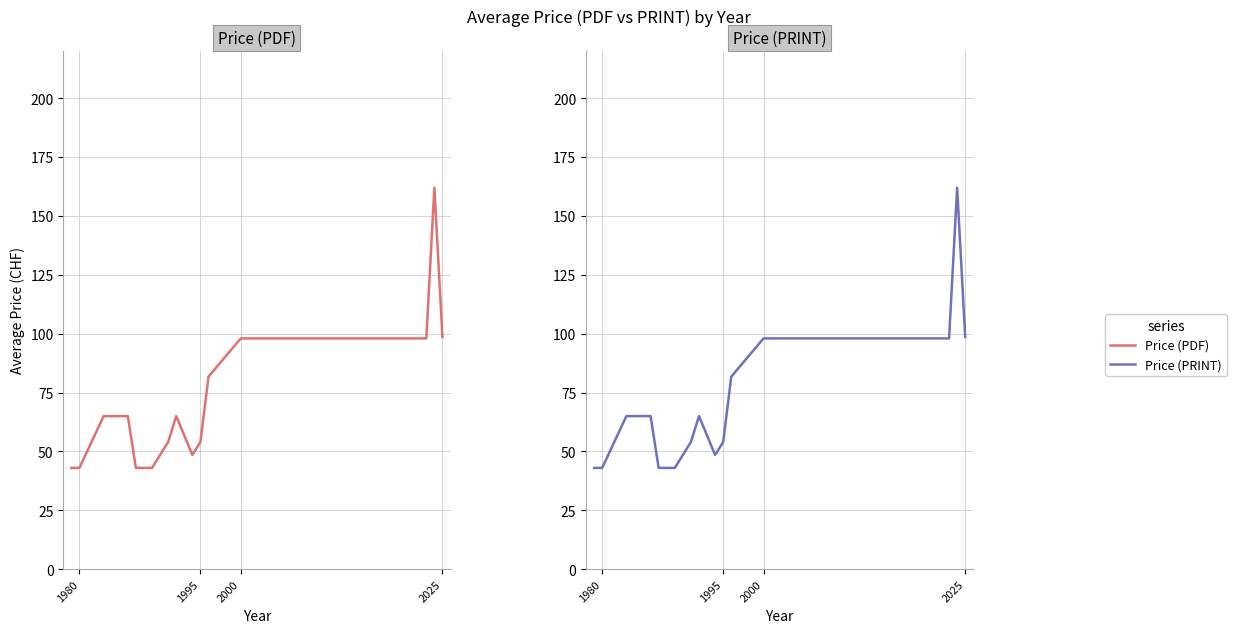

What is the greatest value displayed?

162.0